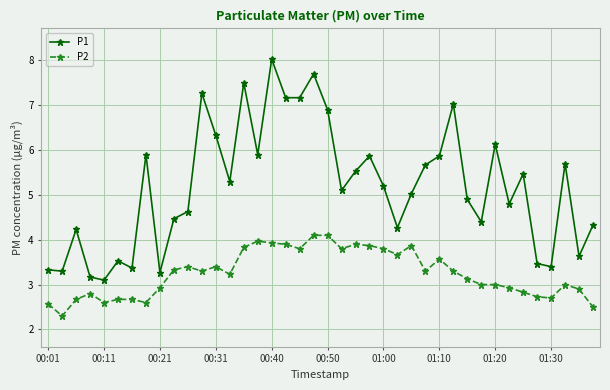

List the series in order of their peak value, lowest first.

P2, P1